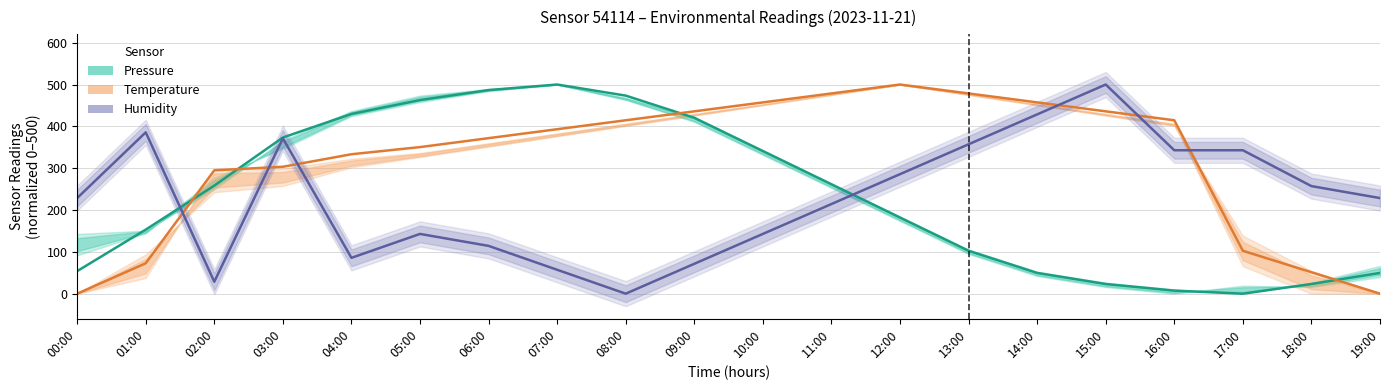

What is the value of the Pressure (normalized) point at the 16th from the left?

23.2